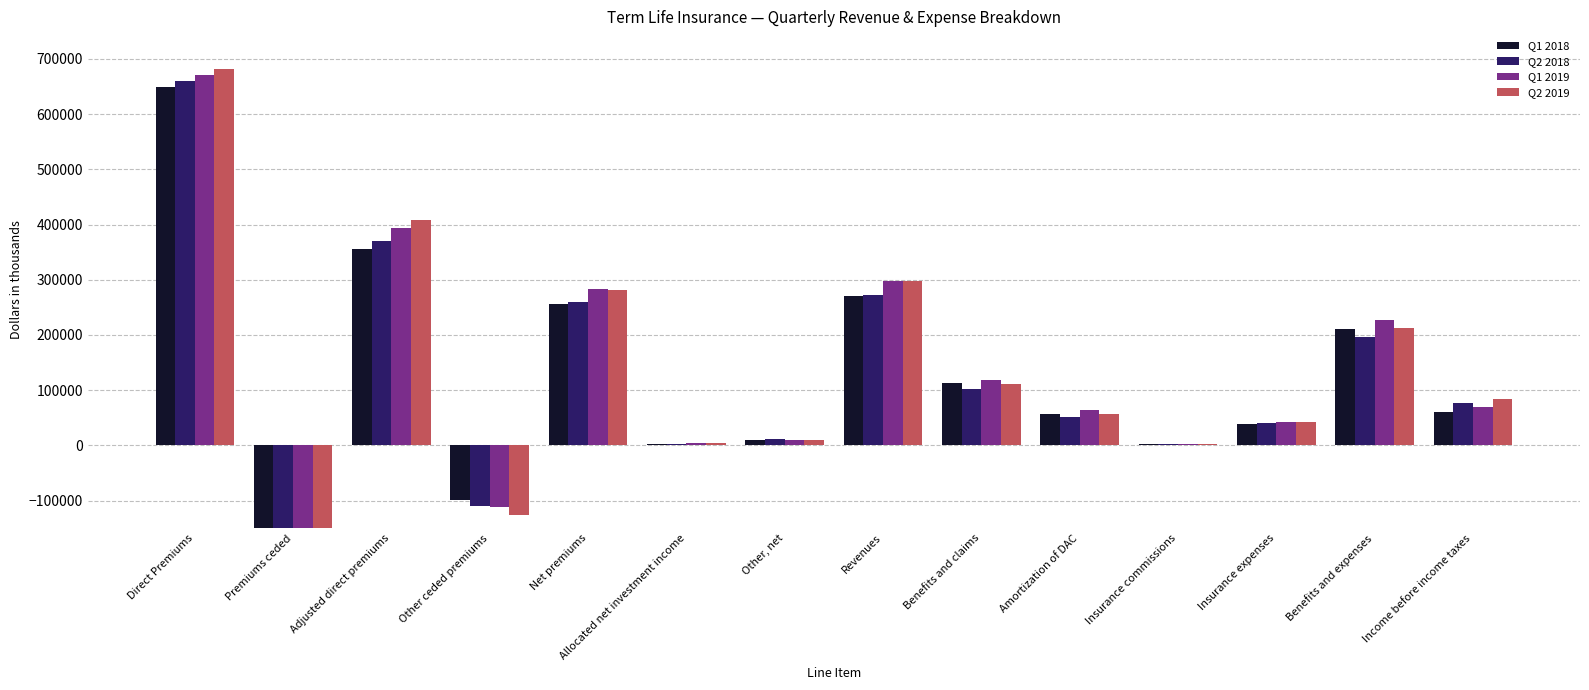

At which category is the sum across all series the highest?

Direct Premiums